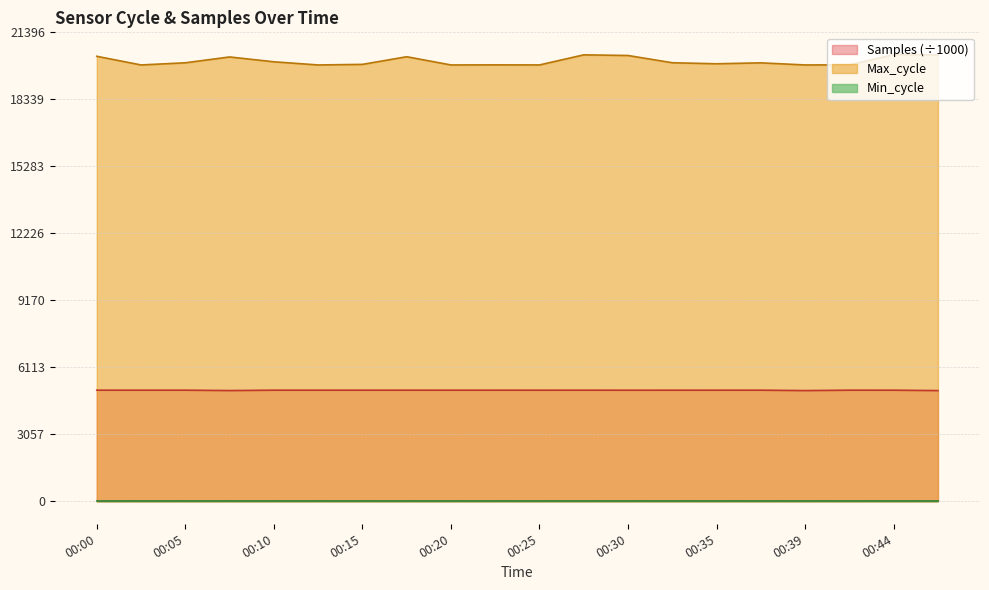

What is the difference between the maximum and minimum values in the Samples series?

19.7